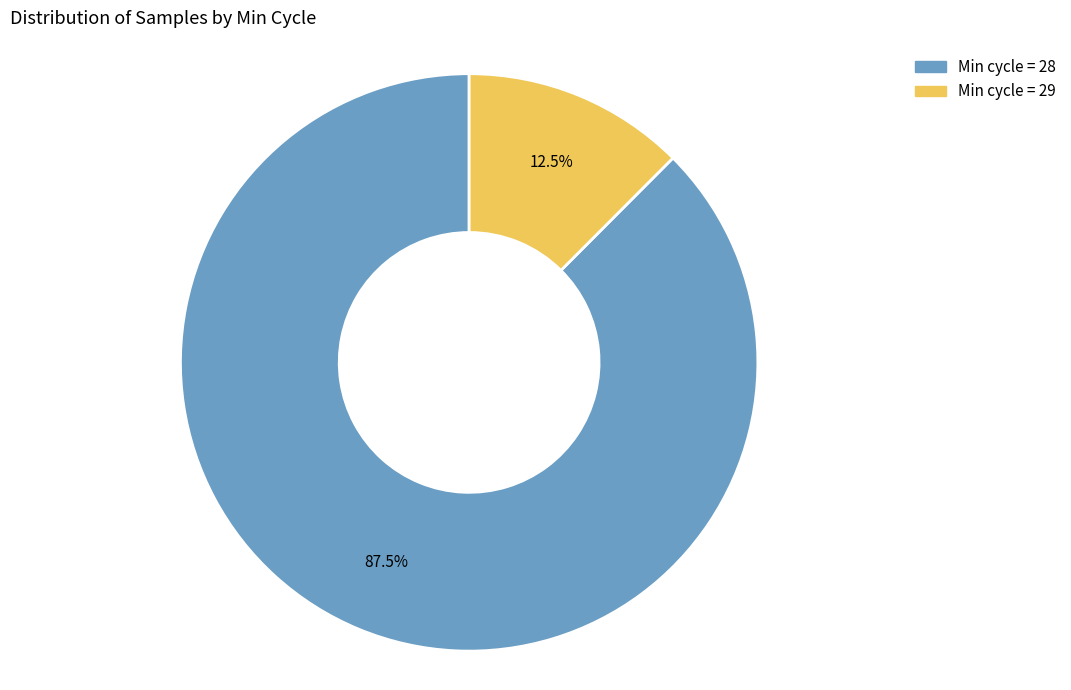

Between Min cycle = 29 and Min cycle = 28, which is larger?

Min cycle = 28